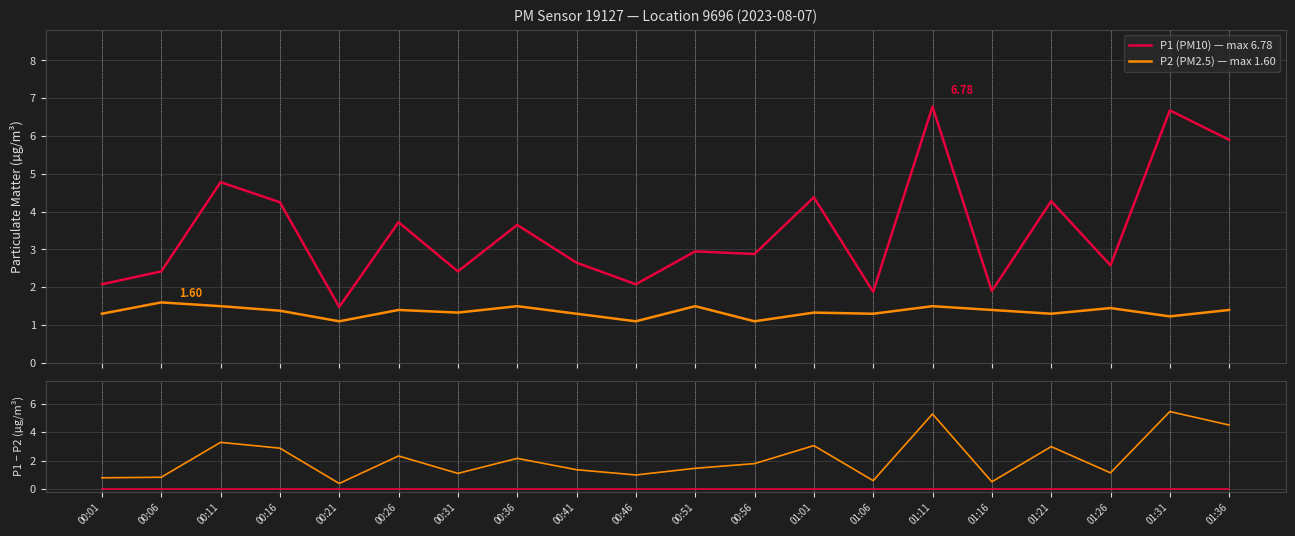

At which category is the sum across all series the highest?

01:11